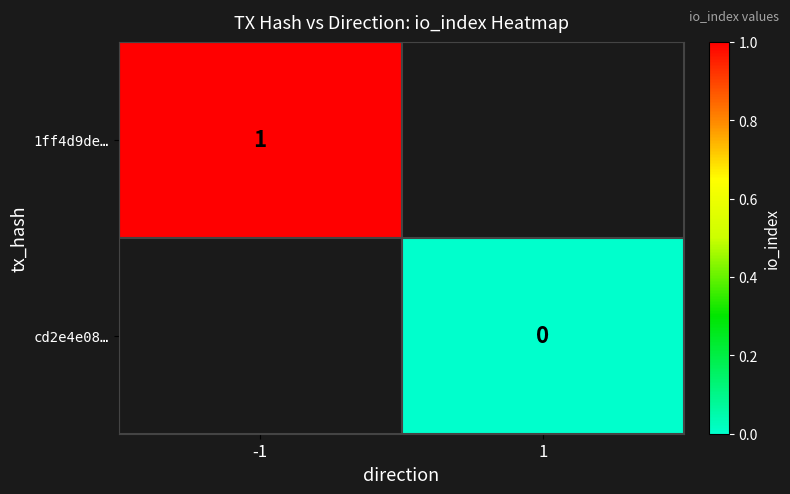

At which label does 1ff4d9de… reach its peak?

-1